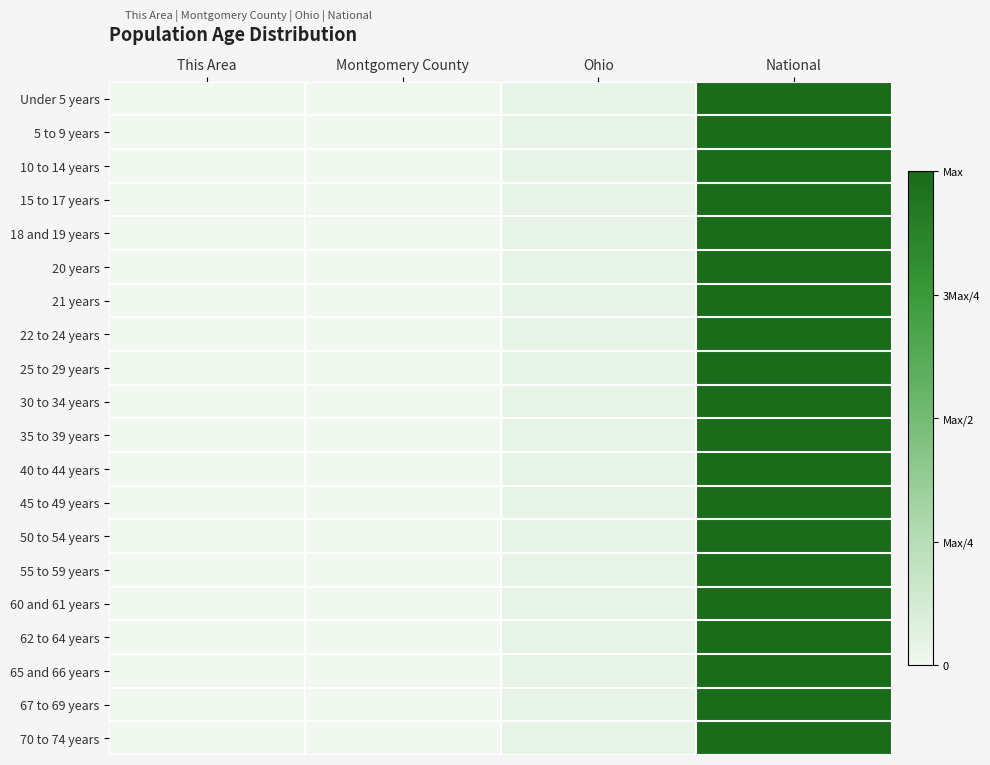

Reading left to right, transcribe all the data shown in this chart.

Under 5 years: This Area=0.0	Montgomery County=0.0	Ohio=0.0	National=1.0
5 to 9 years: This Area=0.0	Montgomery County=0.0	Ohio=0.0	National=1.0
10 to 14 years: This Area=0.0	Montgomery County=0.0	Ohio=0.0	National=1.0
15 to 17 years: This Area=0.0	Montgomery County=0.0	Ohio=0.0	National=1.0
18 and 19 years: This Area=0.0	Montgomery County=0.0	Ohio=0.0	National=1.0
20 years: This Area=0.0	Montgomery County=0.0	Ohio=0.0	National=1.0
21 years: This Area=0.0	Montgomery County=0.0	Ohio=0.0	National=1.0
22 to 24 years: This Area=0.0	Montgomery County=0.0	Ohio=0.0	National=1.0
25 to 29 years: This Area=0.0	Montgomery County=0.0	Ohio=0.0	National=1.0
30 to 34 years: This Area=0.0	Montgomery County=0.0	Ohio=0.0	National=1.0
35 to 39 years: This Area=0.0	Montgomery County=0.0	Ohio=0.0	National=1.0
40 to 44 years: This Area=0.0	Montgomery County=0.0	Ohio=0.0	National=1.0
45 to 49 years: This Area=0.0	Montgomery County=0.0	Ohio=0.0	National=1.0
50 to 54 years: This Area=0.0	Montgomery County=0.0	Ohio=0.0	National=1.0
55 to 59 years: This Area=0.0	Montgomery County=0.0	Ohio=0.0	National=1.0
60 and 61 years: This Area=0.0	Montgomery County=0.0	Ohio=0.0	National=1.0
62 to 64 years: This Area=0.0	Montgomery County=0.0	Ohio=0.0	National=1.0
65 and 66 years: This Area=0.0	Montgomery County=0.0	Ohio=0.0	National=1.0
67 to 69 years: This Area=0.0	Montgomery County=0.0	Ohio=0.0	National=1.0
70 to 74 years: This Area=0.0	Montgomery County=0.0	Ohio=0.0	National=1.0